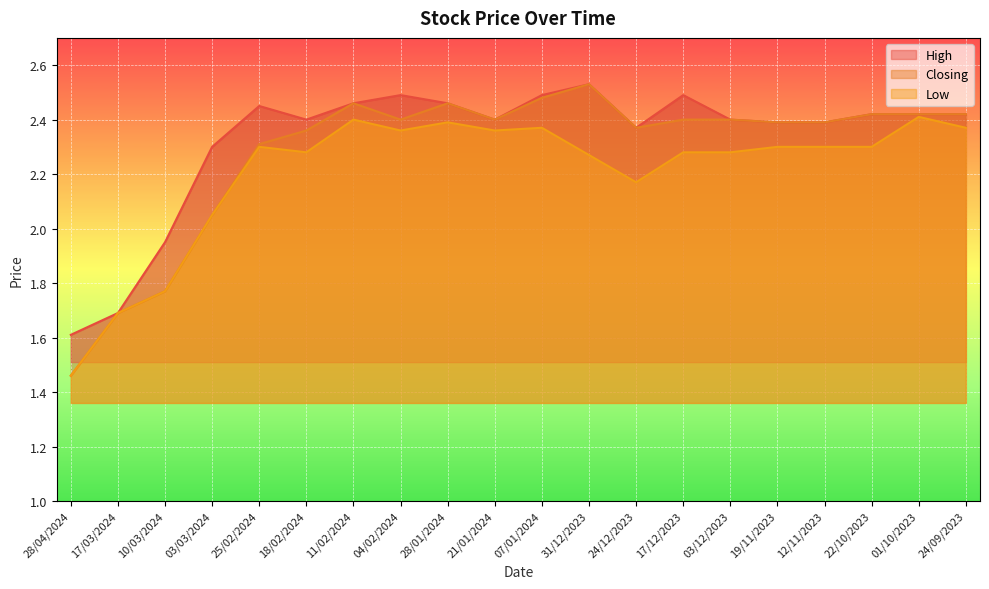

Where is the first local minimum for High?

18/02/2024